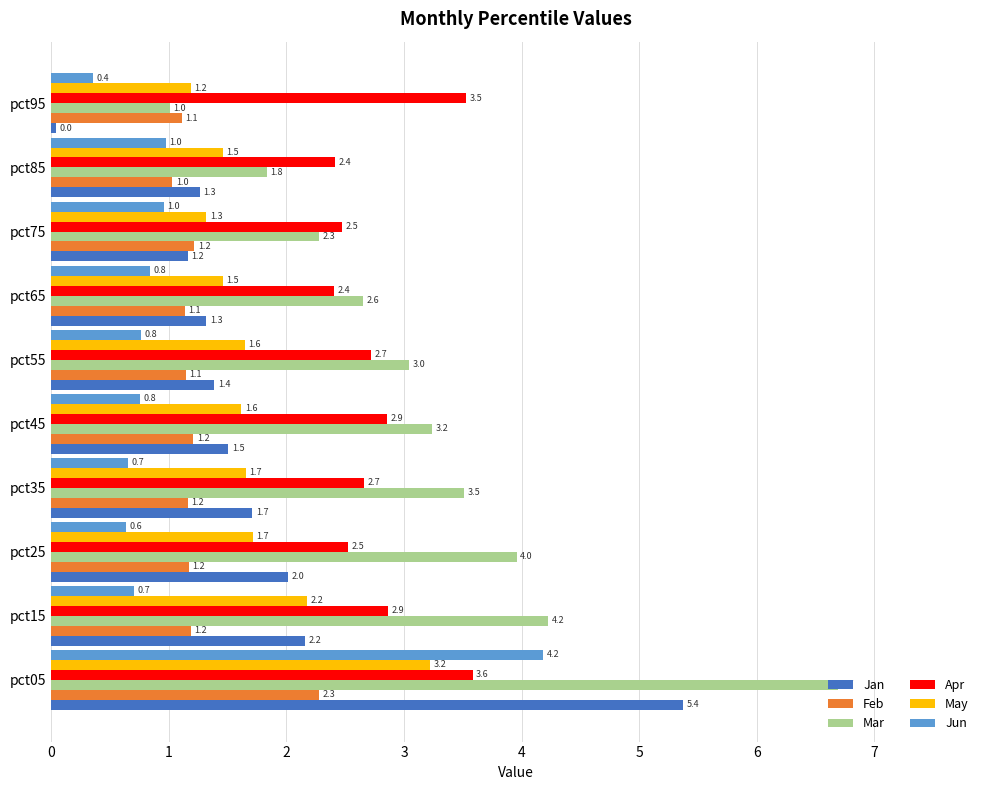

At which label is Mar closest to 3?

pct55